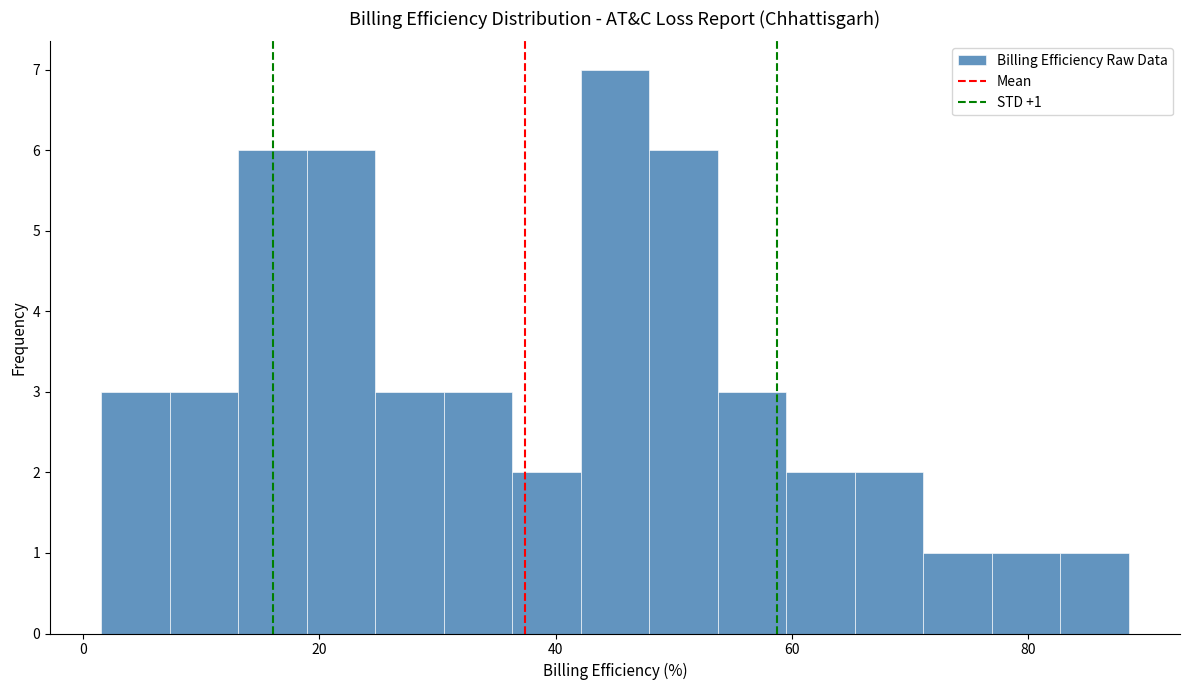

Read against the x-axis, roughly where is the centre of the tallest bar?

46